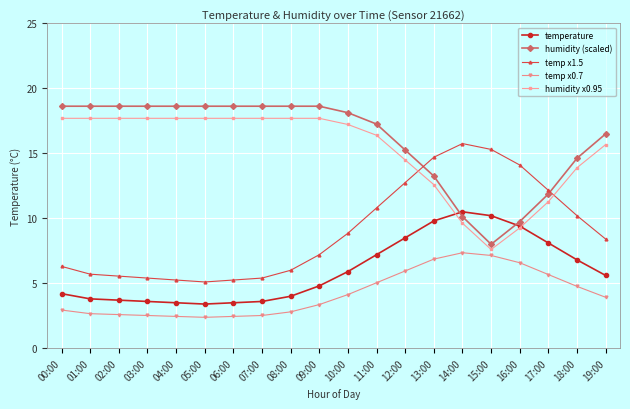

Is it true that humidity (scaled) equals 15.7 at 14:00?

False